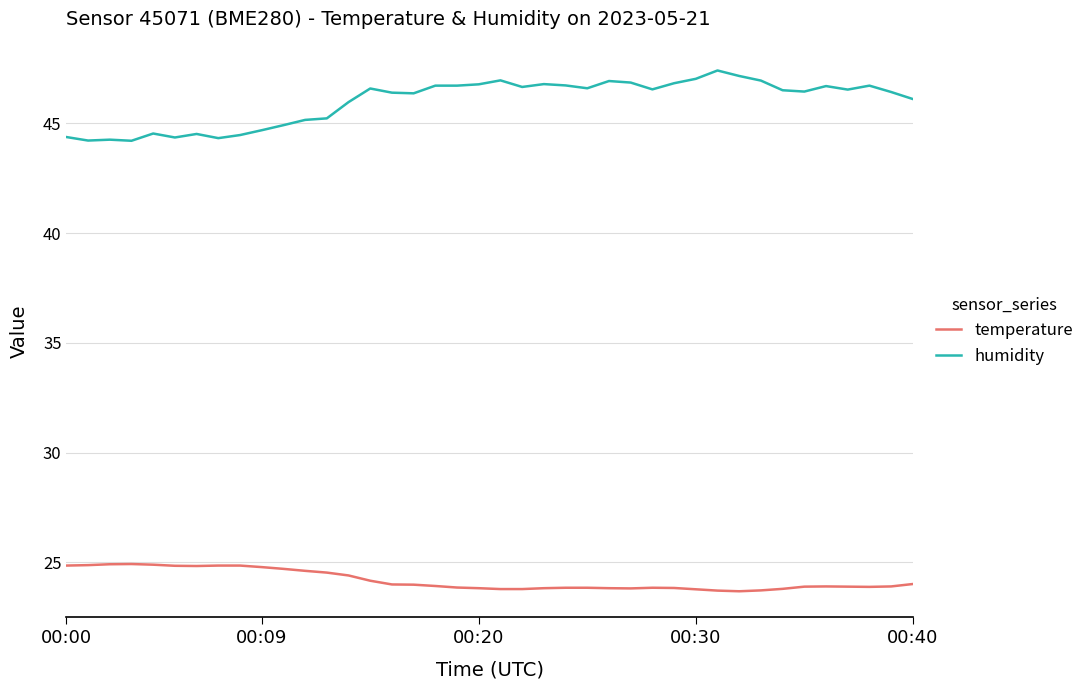

True or false: temperature and humidity intersect in this chart.

False